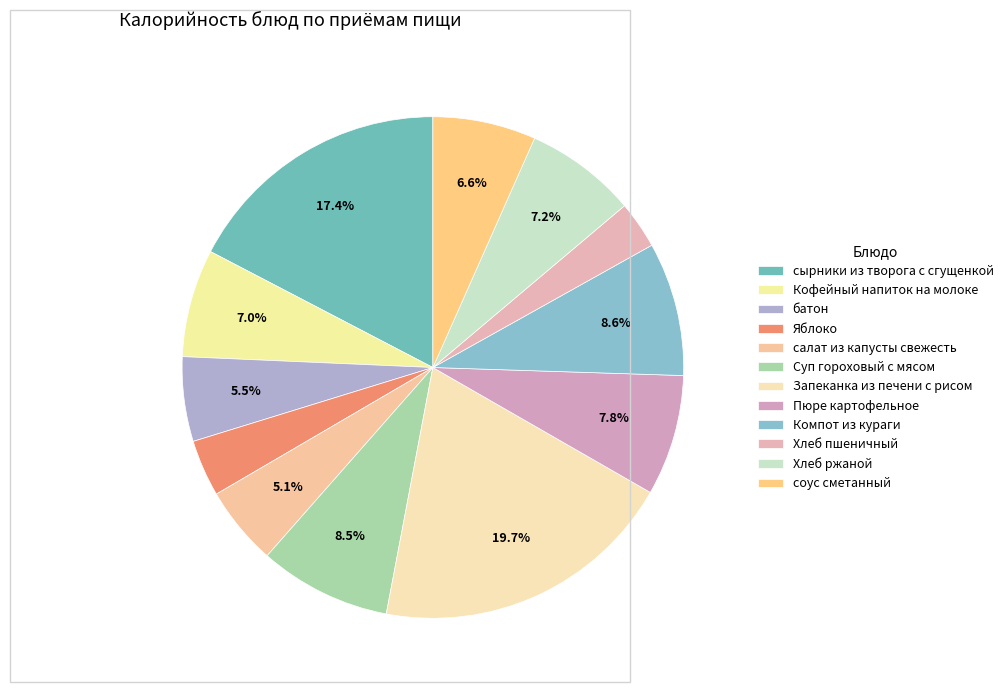

The салат из капусты свежесть slice represents 5% of the pie. True or false?

True